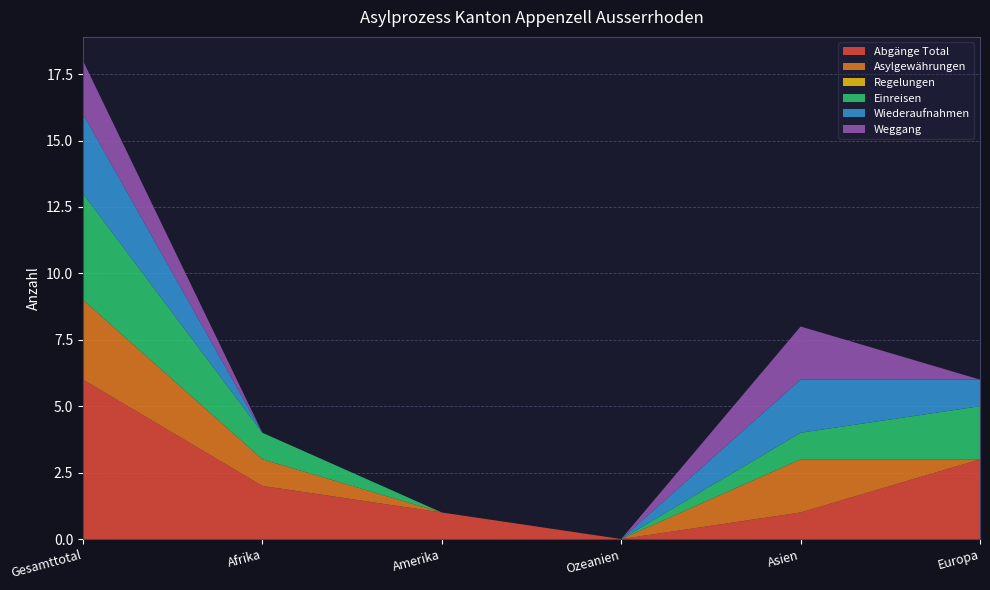

Reading left to right, extract all data points from this chart.

Abgänge Total: Gesamttotal=6	Afrika=2	Amerika=1	Ozeanien=0	Asien=1	Europa=3
Asylgewährungen: Gesamttotal=3	Afrika=1	Amerika=0	Ozeanien=0	Asien=2	Europa=0
Regelungen: Gesamttotal=0	Afrika=0	Amerika=0	Ozeanien=0	Asien=0	Europa=0
Einreisen: Gesamttotal=4	Afrika=1	Amerika=0	Ozeanien=0	Asien=1	Europa=2
Wiederaufnahmen: Gesamttotal=3	Afrika=0	Amerika=0	Ozeanien=0	Asien=2	Europa=1
Weggang: Gesamttotal=2	Afrika=0	Amerika=0	Ozeanien=0	Asien=2	Europa=0